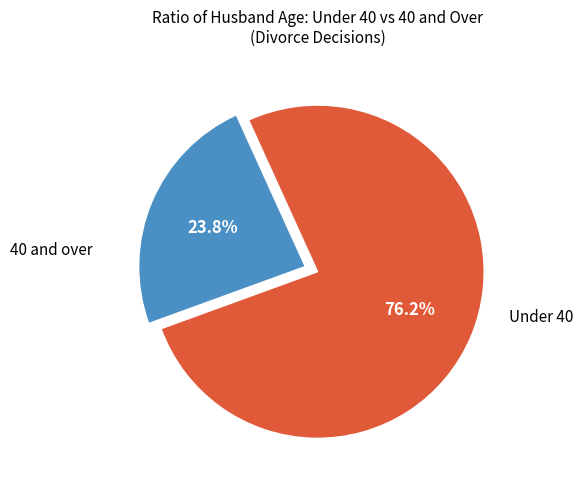

Is there a majority slice in this chart?

Yes